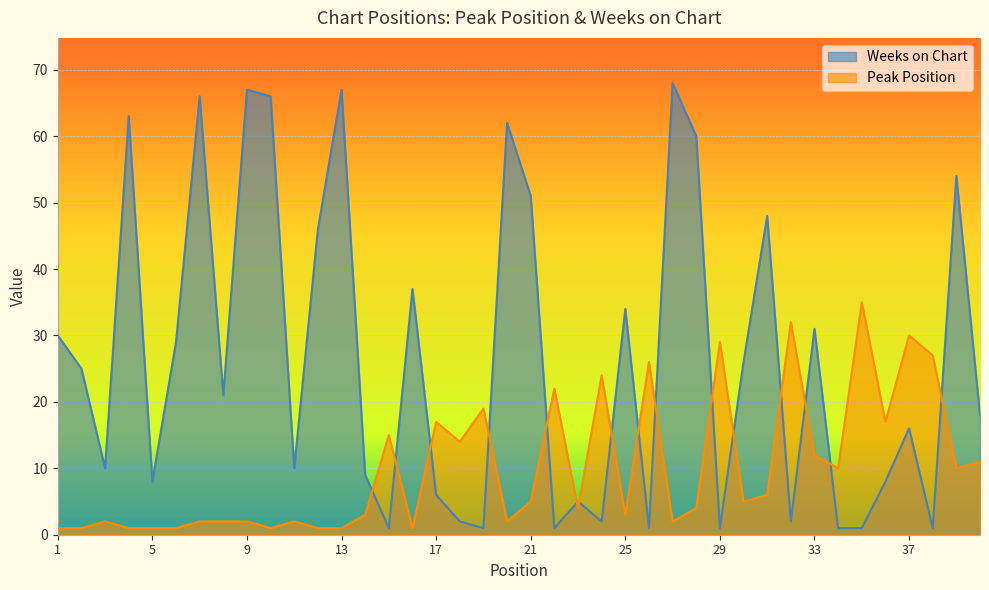

Is it true that Weeks on Chart equals 1 at 22?

True